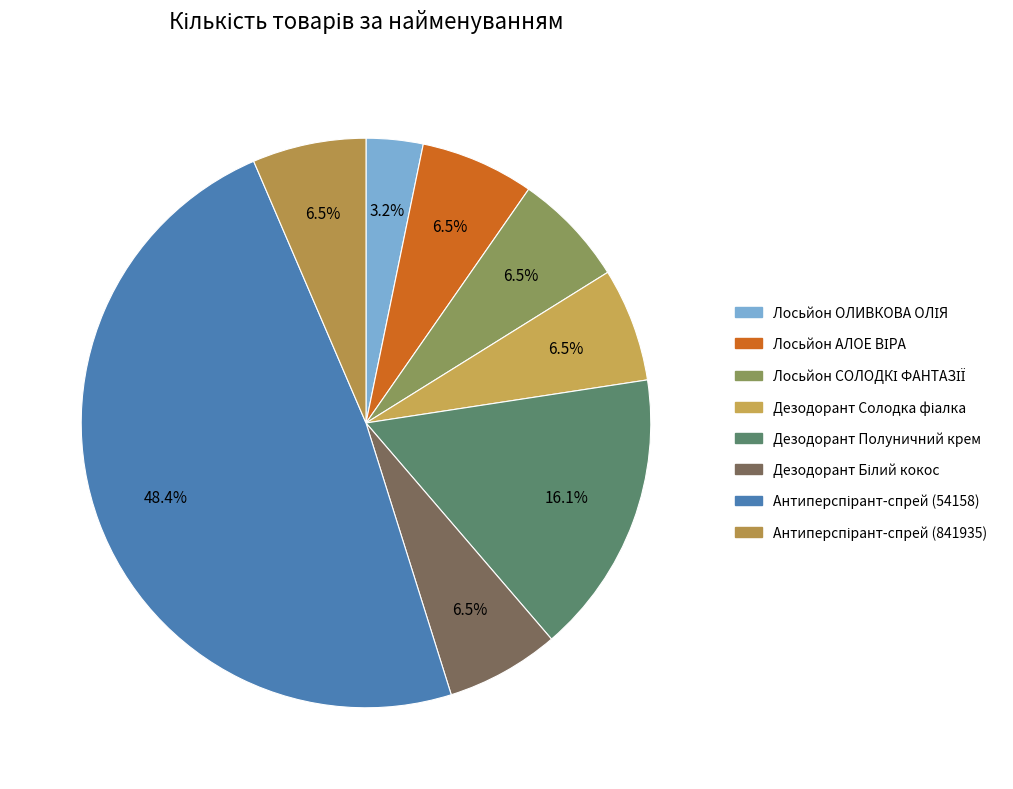

Count the number of slices in the pie.

8